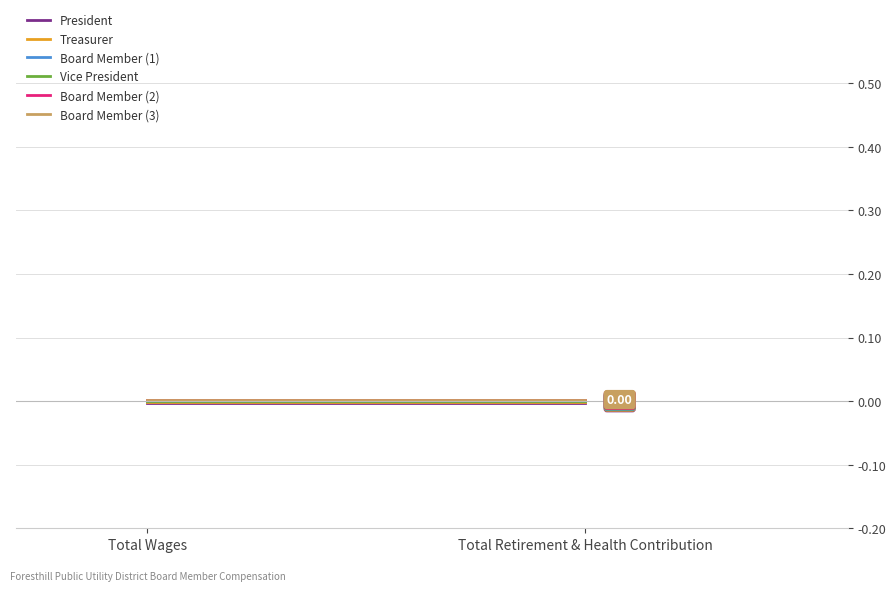

Rank the series by their average value, from lowest to highest.

President, Treasurer, Board Member (1), Vice President, Board Member (2), Board Member (3)